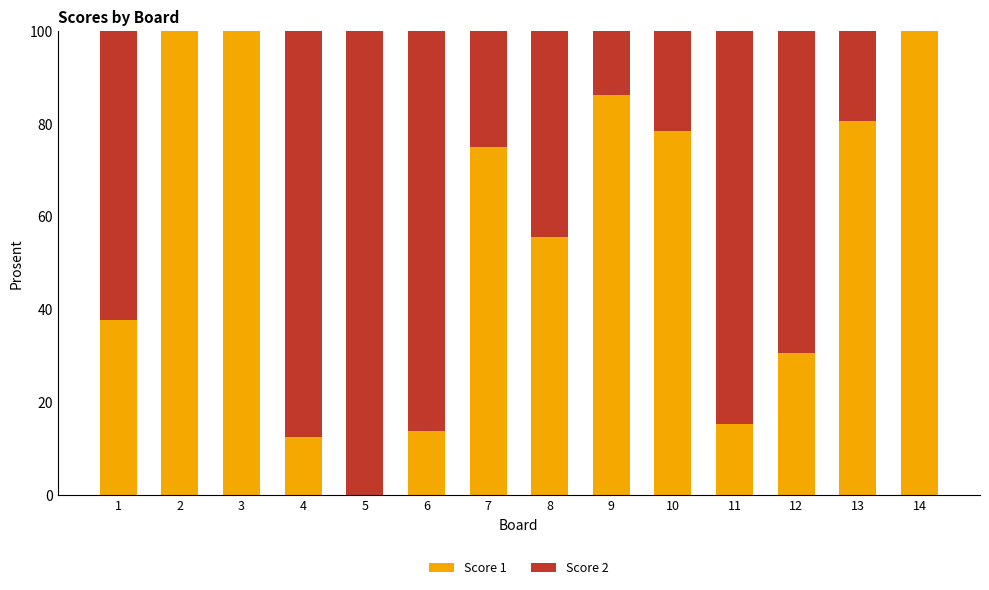

What is the total value across all series at 8?

100.0